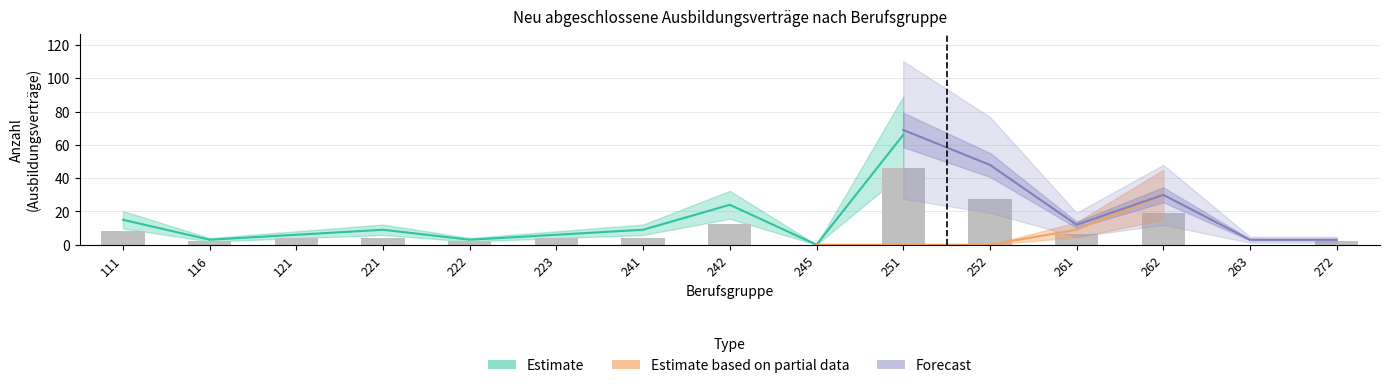

What is the difference between the NAA 2016 values at 116 and 111?

6